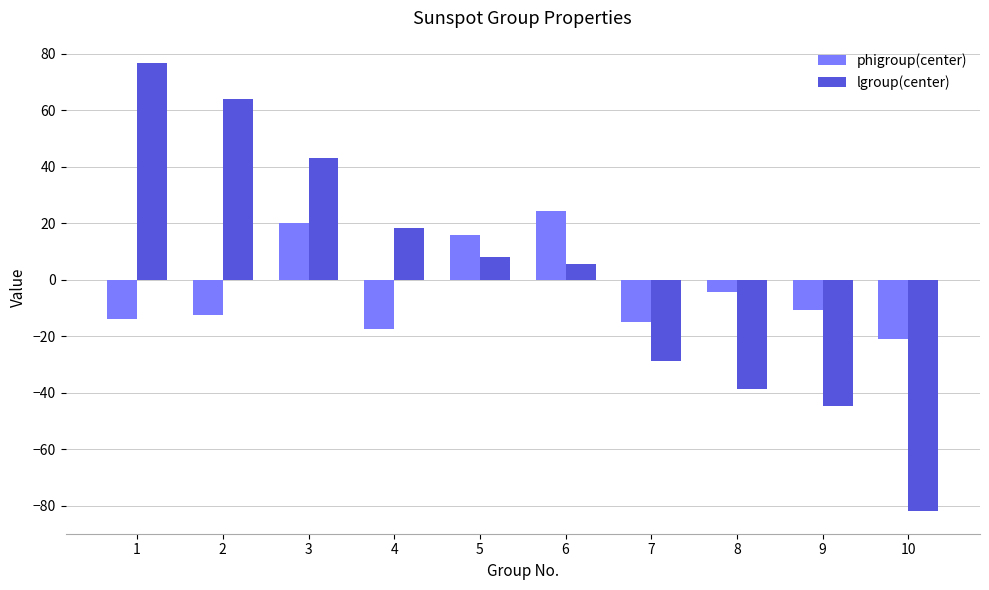

What is the approximate value of lgroup(center) at 6?

5.6